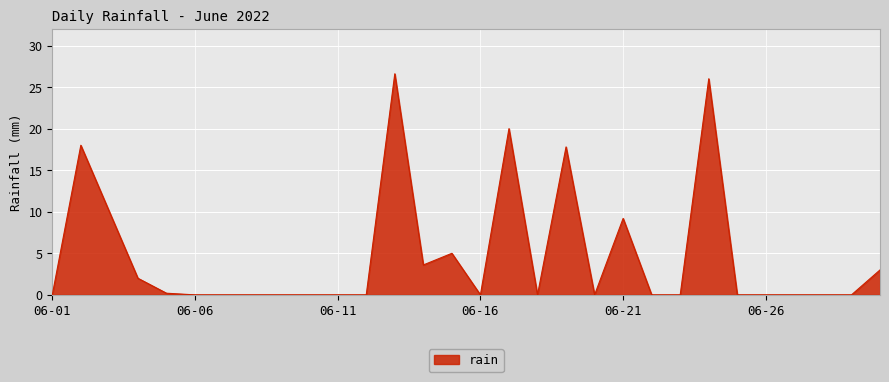

What is the greatest value displayed?

26.6